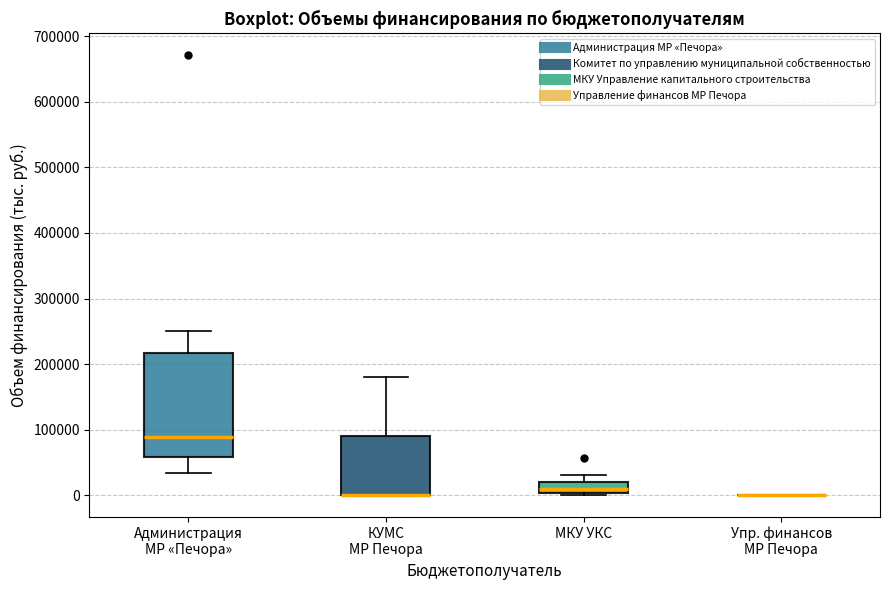

Reading left to right, transcribe this box plot: for each box, give where its median line is, the range the box spans, and where its two whiskers end, as read against the y-axis. The values are not printed on the chart, so give them approximately, as read against the axis.

Администрация МР «Печора»: median 90000, box 60000 to 220000, whiskers 30000 to 250000
КУМС МР Печора: median 0 (drawn on the box's lower edge), box 0 to 90000, whiskers 0 to 180000
МКУ УКС: median 10000, box 0 to 20000, whiskers 0 (just below the box's lower edge) to 30000
Упр. финансов МР Печора: box collapsed to a line at 0, whiskers 0 to 0